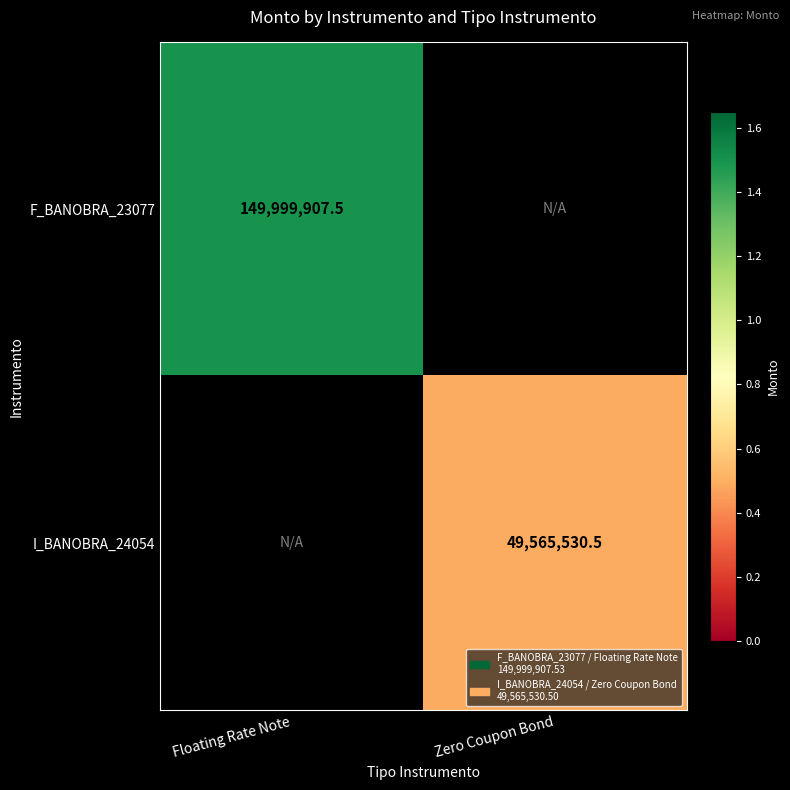

Is the value of I_BANOBRA_24054 at Zero Coupon Bond greater than the value of F_BANOBRA_23077 at Floating Rate Note?

No